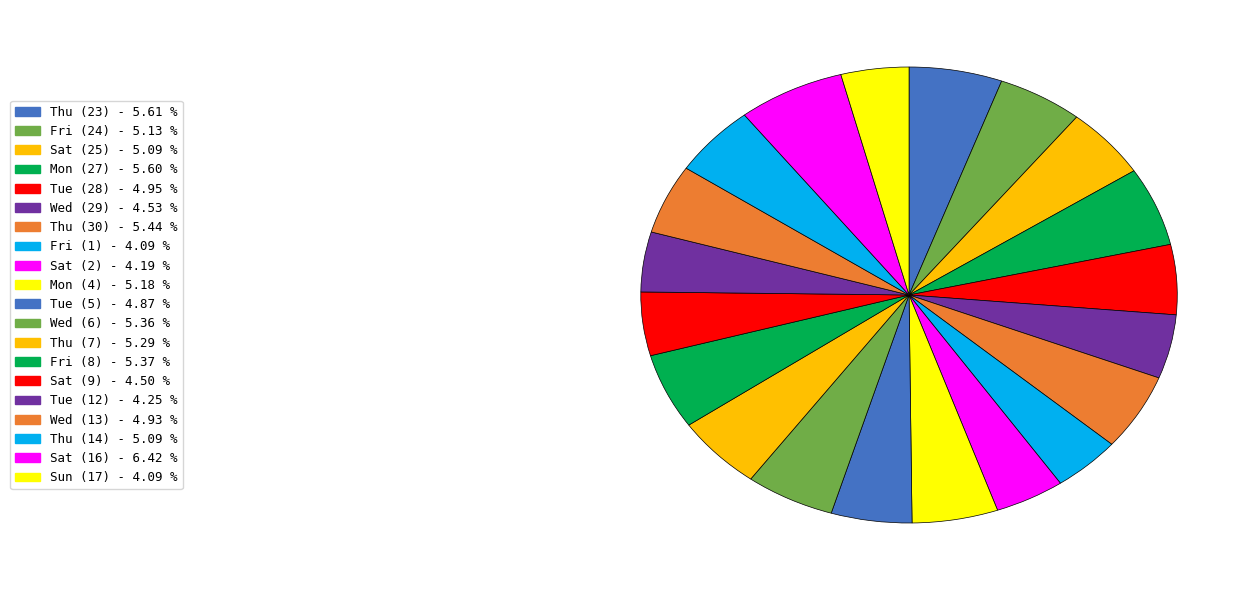

Does Sat (2) account for over 50% of the chart?

No